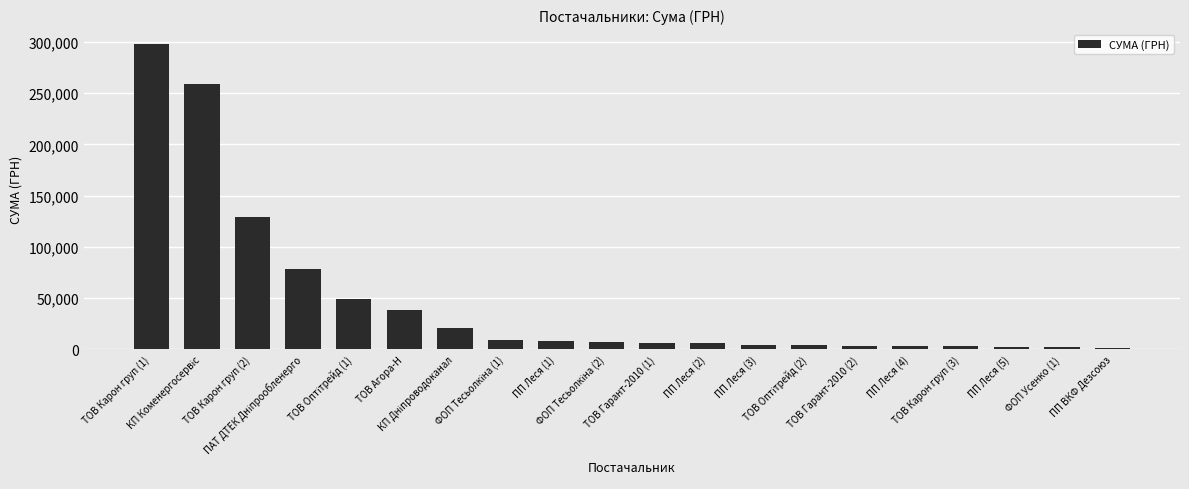

Are the bars horizontal?

No